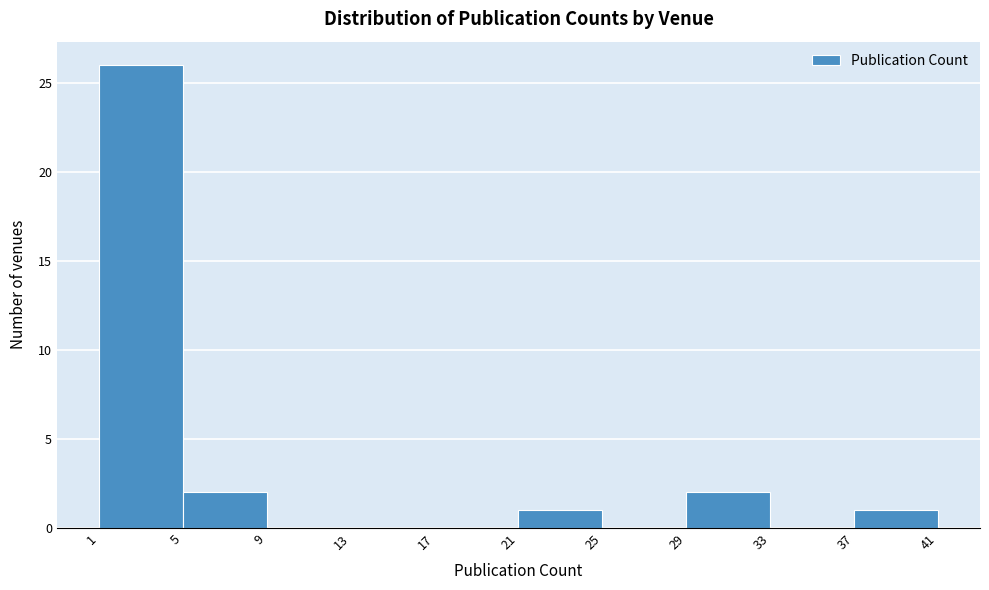

Which range on the x-axis has the tallest bar?

1 to 5